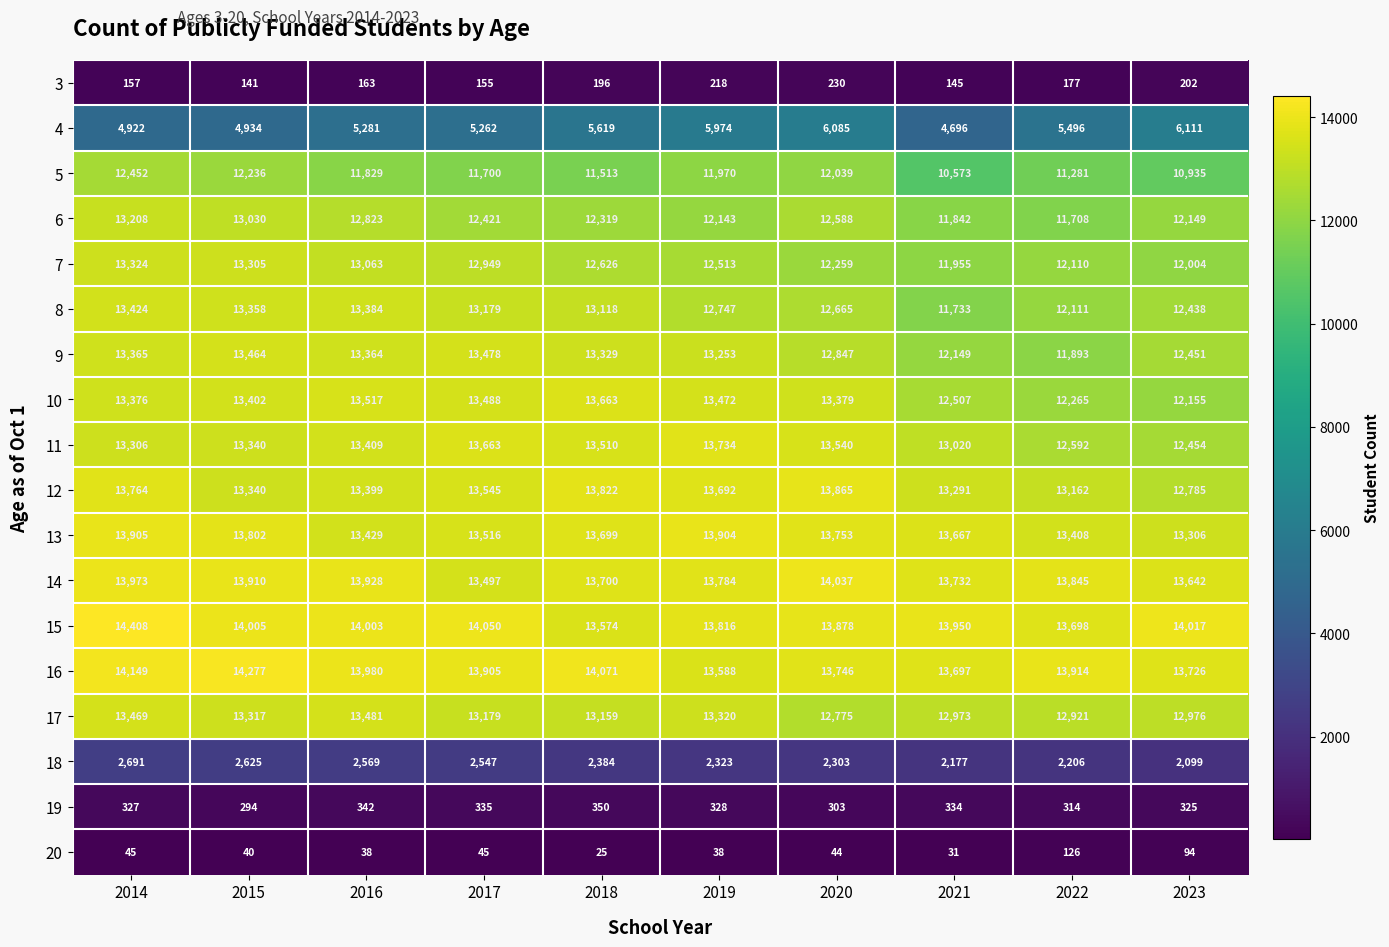

Which series has the widest spread of values?

5